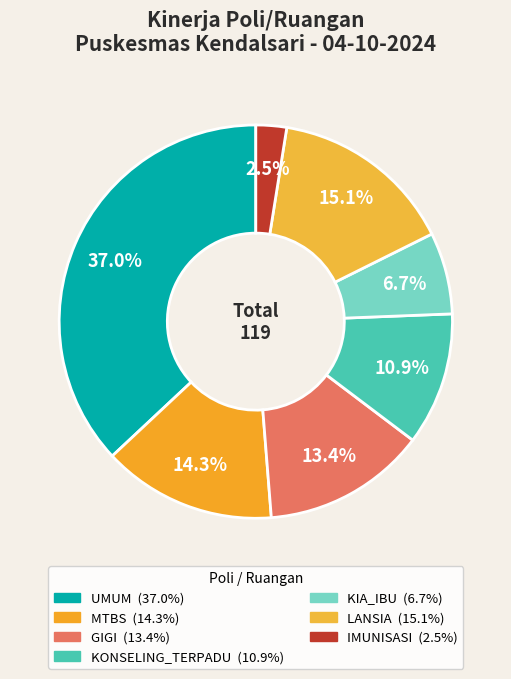

To the nearest percent, what is the combined percentage of KIA_IBU and MTBS?

21%